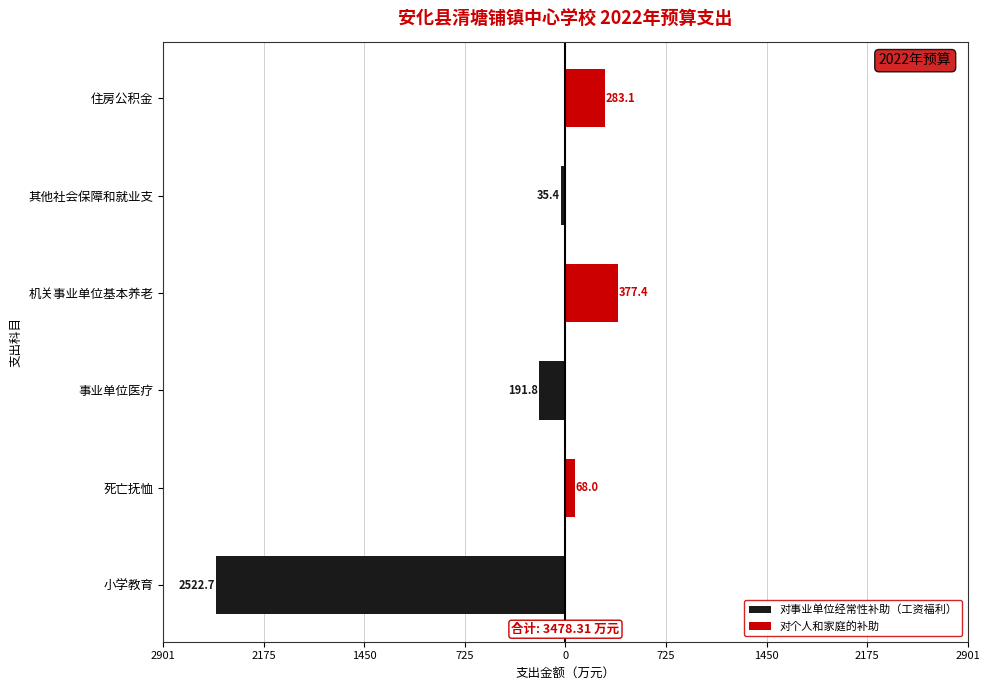

Reading right to left, list all the values displayed in this chart.

对事业单位经常性补助（工资福利）: 0.0	-35.4	0.0	-191.8	0.0	-2522.7
对个人和家庭的补助: 283.1	0.0	377.4	0.0	68.0	0.0